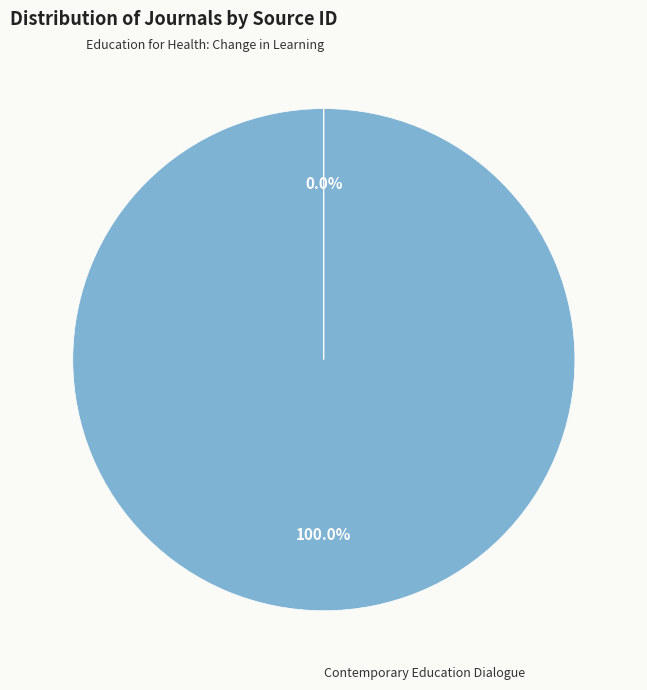

To the nearest percent, what is the difference between the largest and smallest slice percentages?

100%